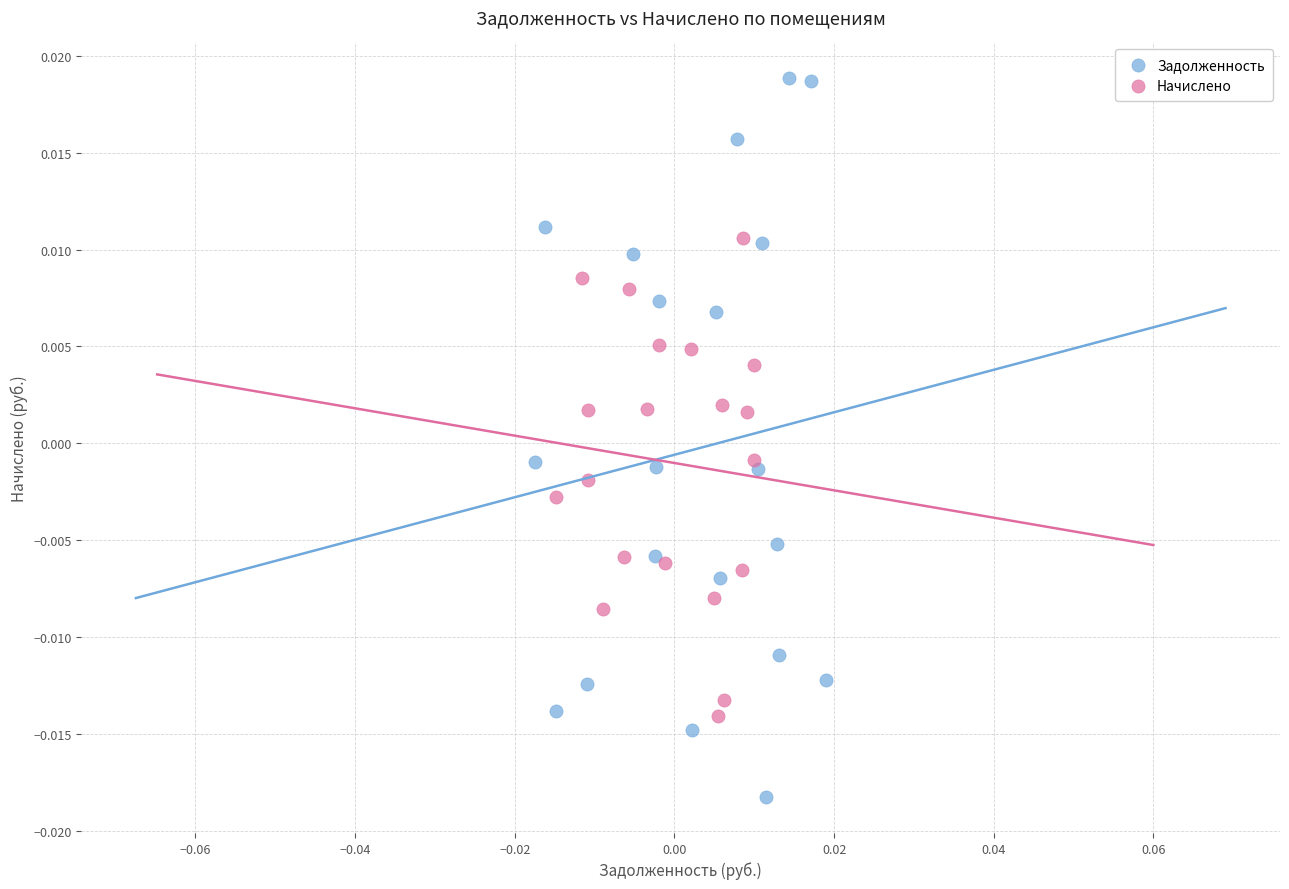

Which series reaches the minimum Y coordinate?

Задолженность